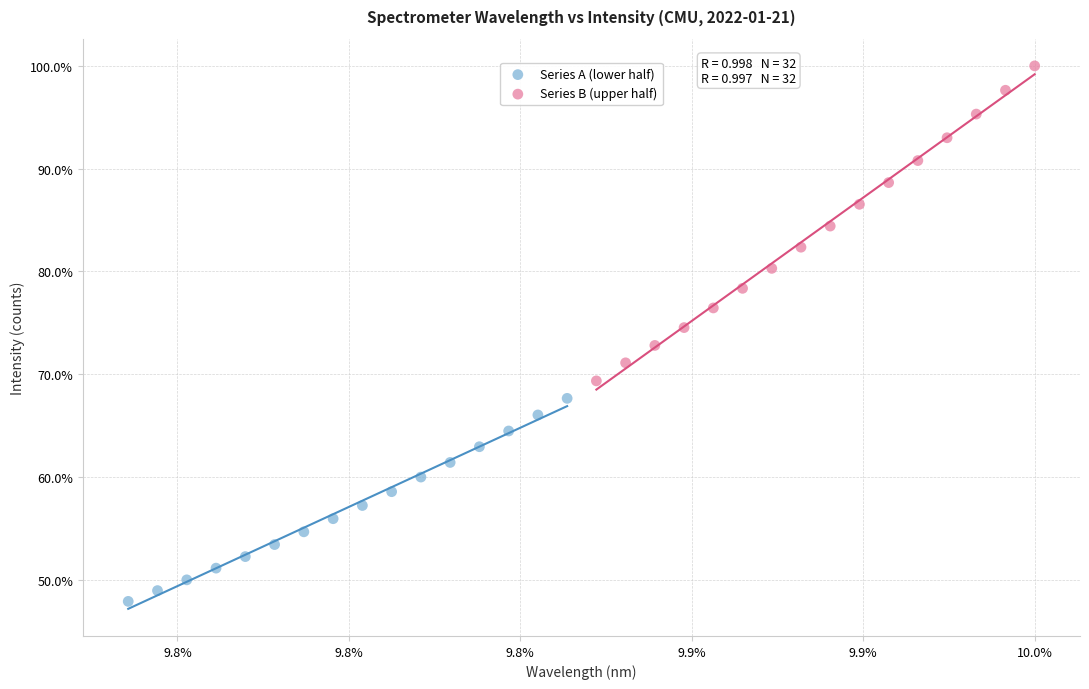

Which series reaches the minimum Y coordinate?

Series A (lower half)